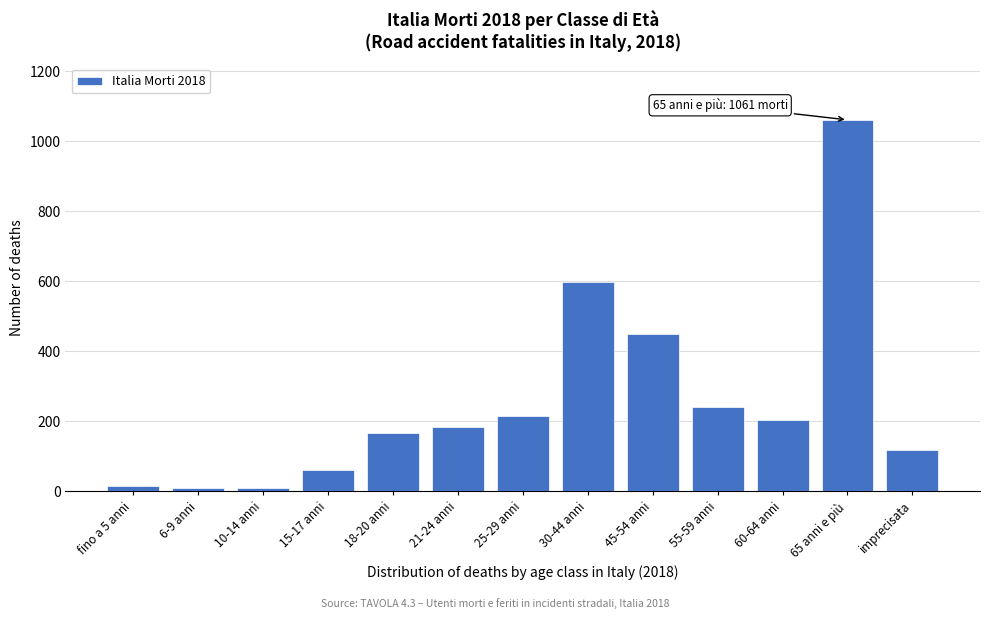

Which has a higher value, 30-44 anni or 21-24 anni?

30-44 anni